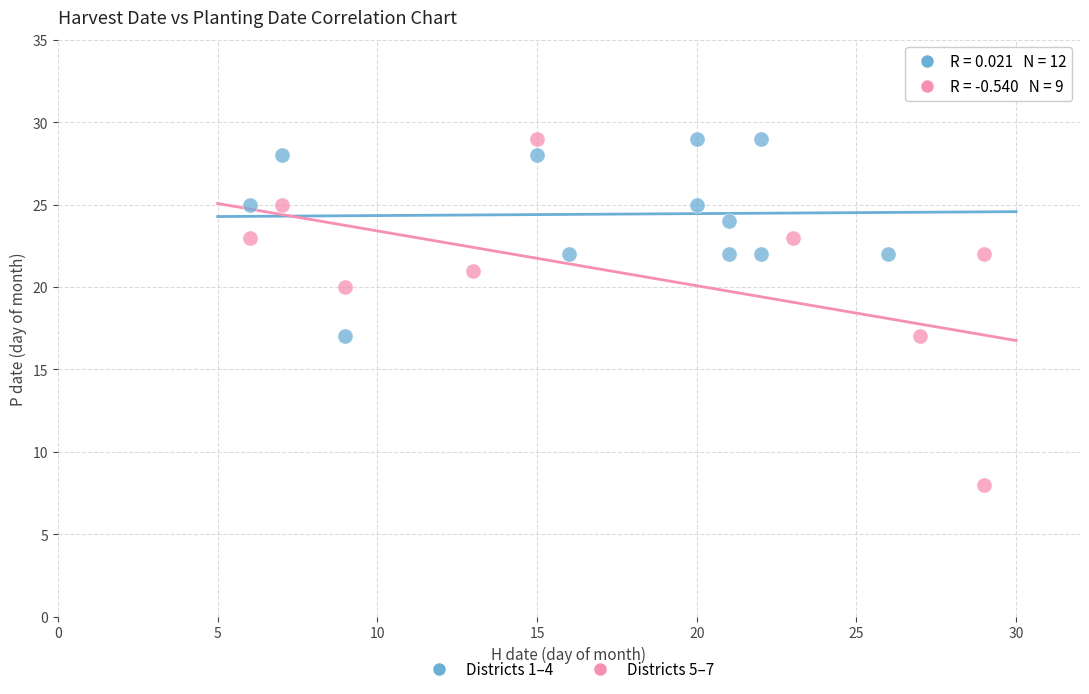

Which series contains the lowest Y value?

Districts 5–7